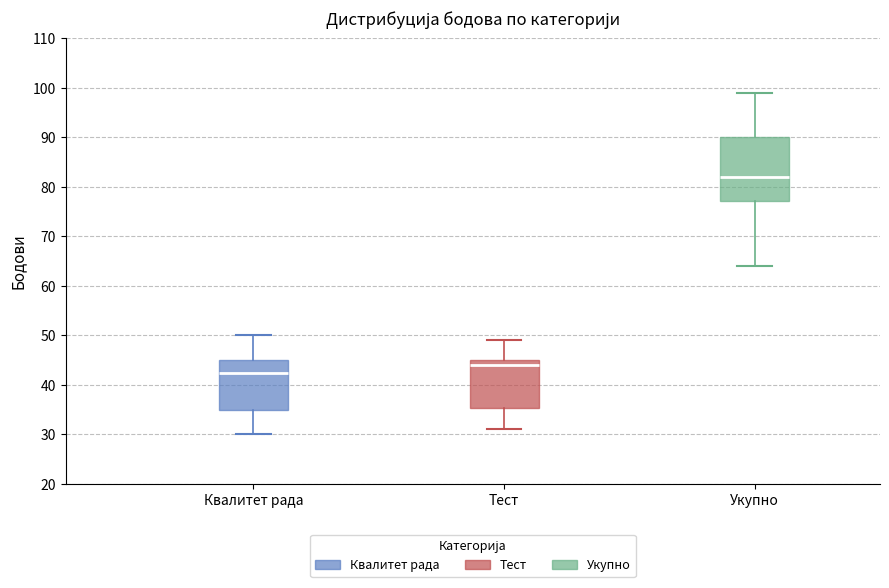

Comparing the boxes themselves (not the whiskers), which one is the tallest?

Укупно